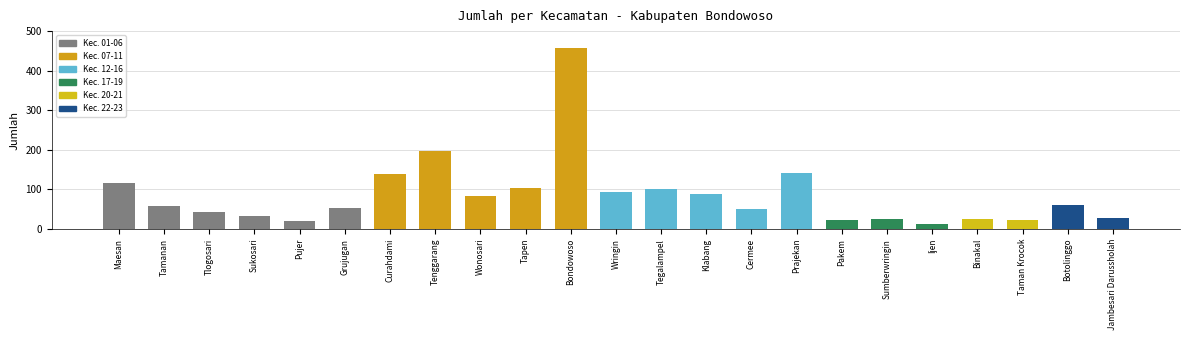

What is the value of the 6th bar from the left?

53